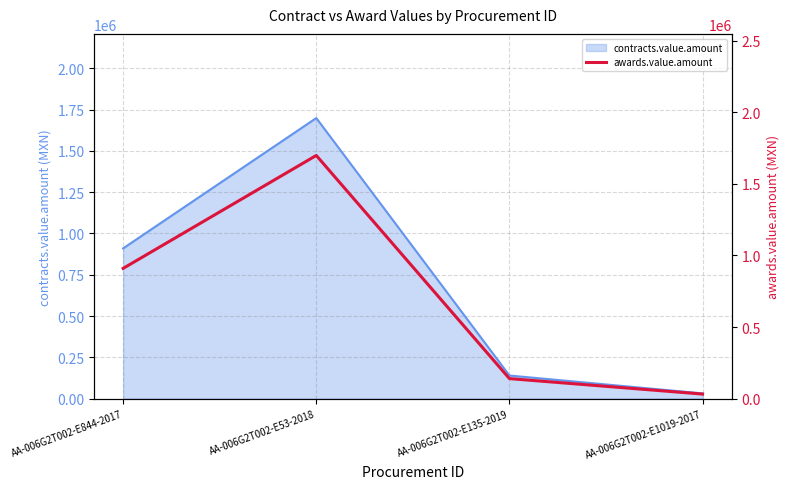

Rank the categories by value from lowest to highest.

AA-006G2T002-E1019-2017, AA-006G2T002-E135-2019, AA-006G2T002-E844-2017, AA-006G2T002-E53-2018